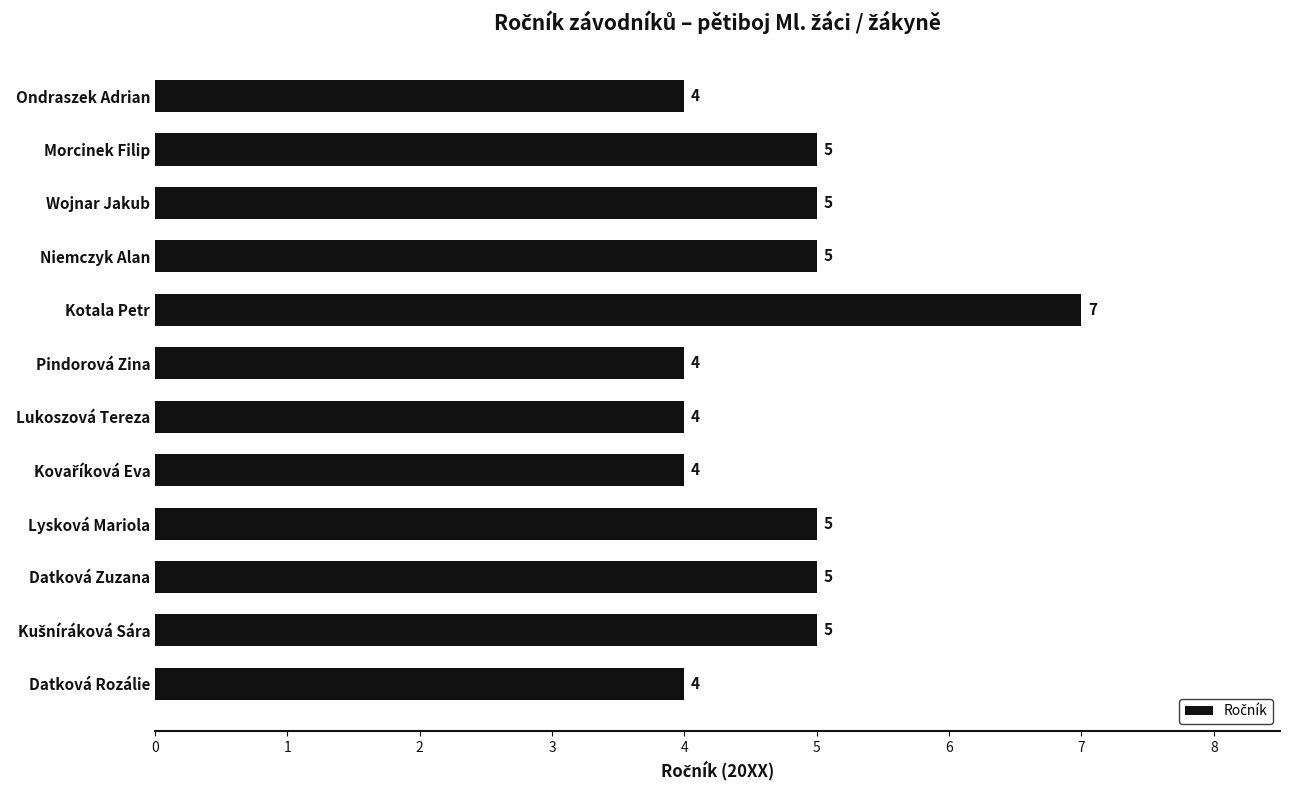

Does the chart contain stacked bars?

No